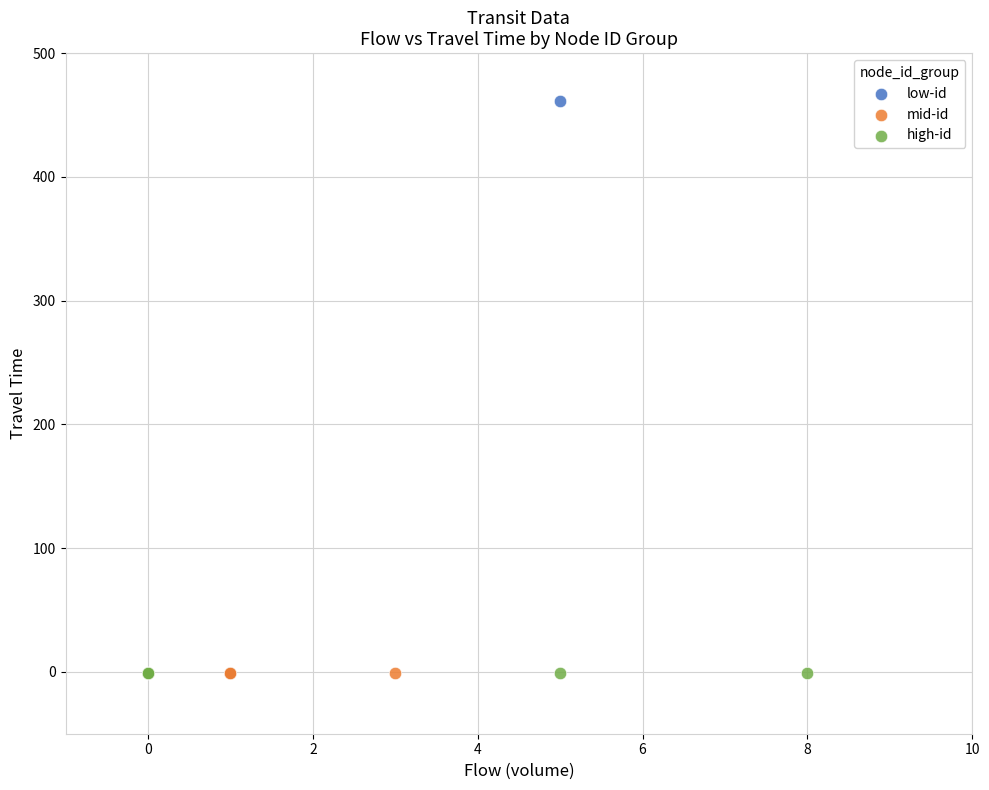

Which series contains the highest Y value?

low-id